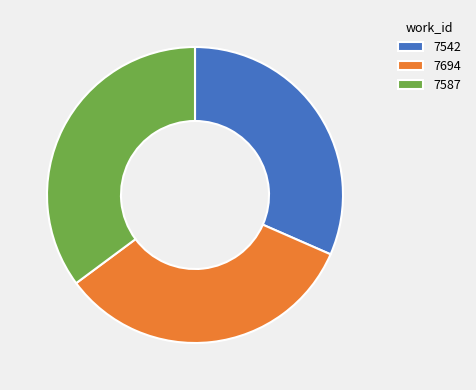

Does any single category account for the majority?

No